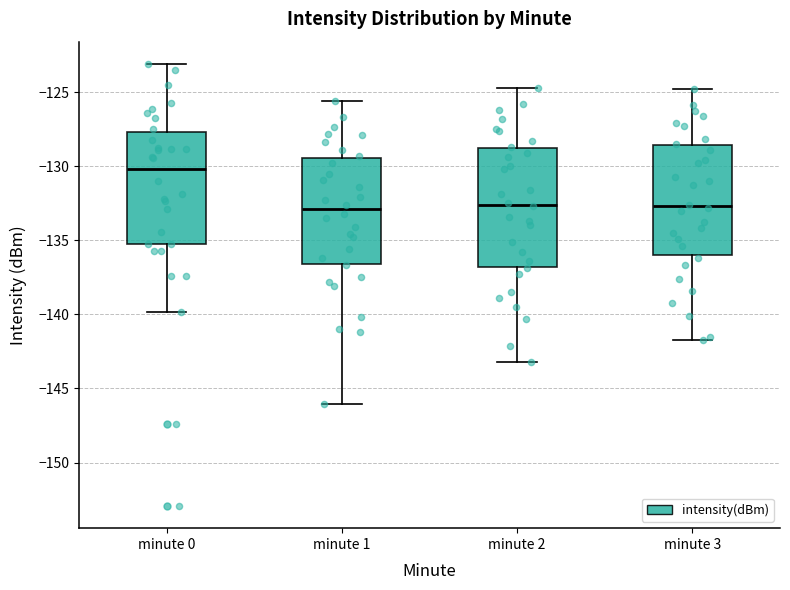

Reading left to right, transcribe this box plot: for each box, give where its median line is, the range the box spans, and where its two whiskers end, as read against the y-axis. The values are not printed on the chart, so give them approximately, as read against the axis.

minute 0: median -130.0, box -135.5 to -127.5, whiskers -140.0 to -123.0
minute 1: median -133.0, box -136.5 to -129.5, whiskers -146.0 to -125.5
minute 2: median -132.5, box -137.0 to -129.0, whiskers -143.0 to -124.5
minute 3: median -132.5, box -136.0 to -128.5, whiskers -141.5 to -125.0